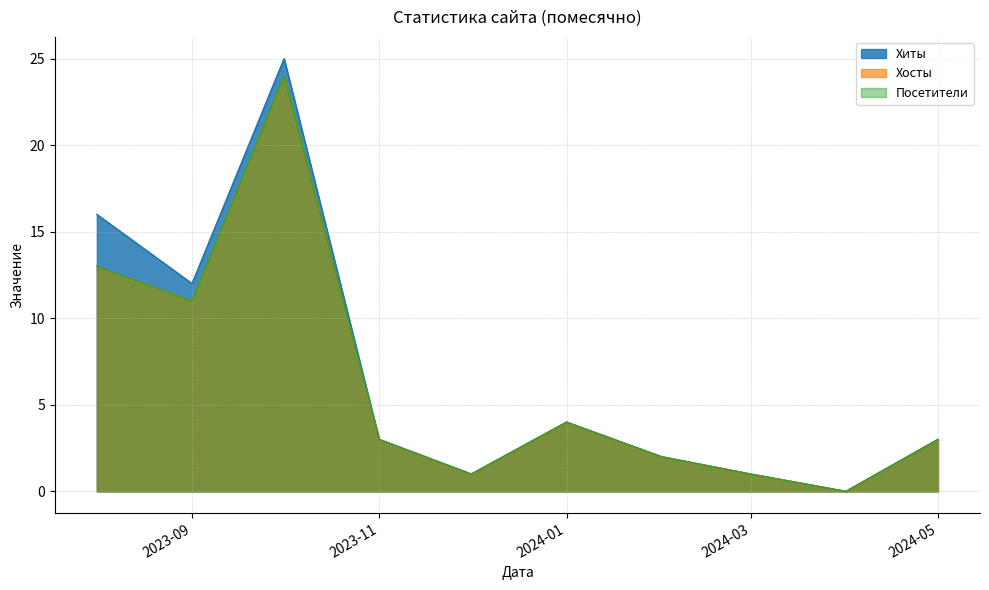

How many lines are shown in the chart?

3